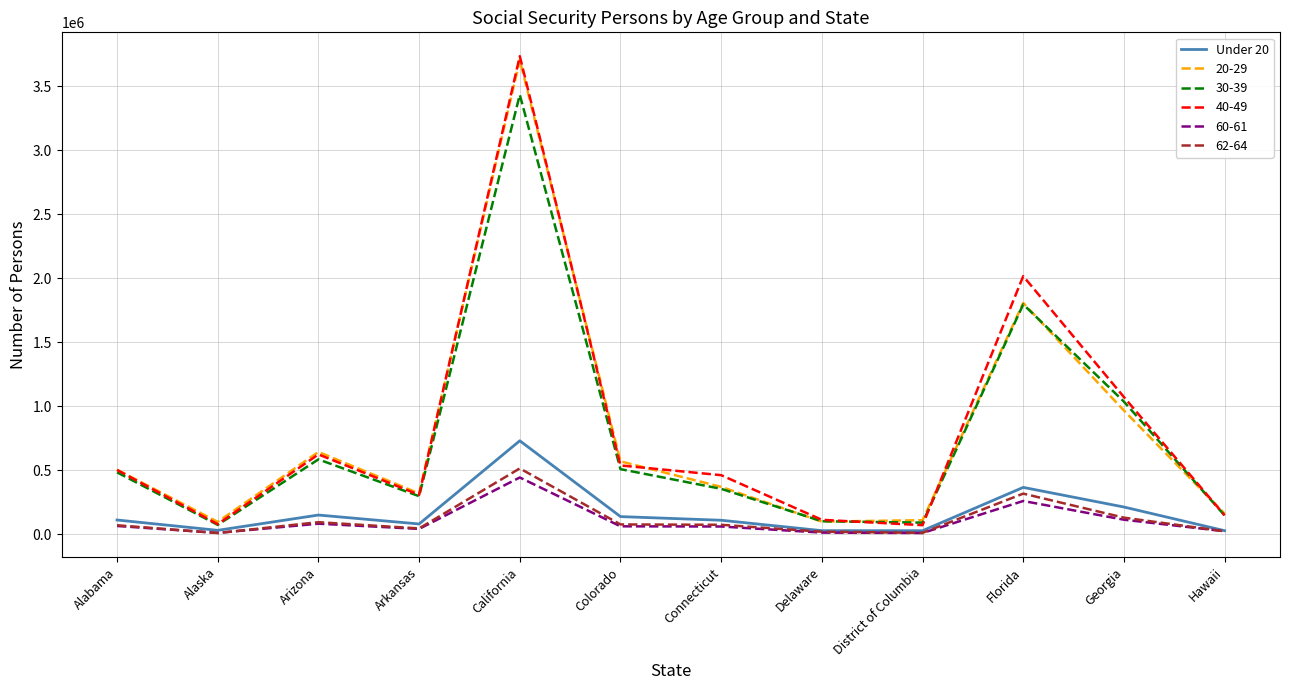

True or false: 60-61 and 20-29 intersect in this chart.

False